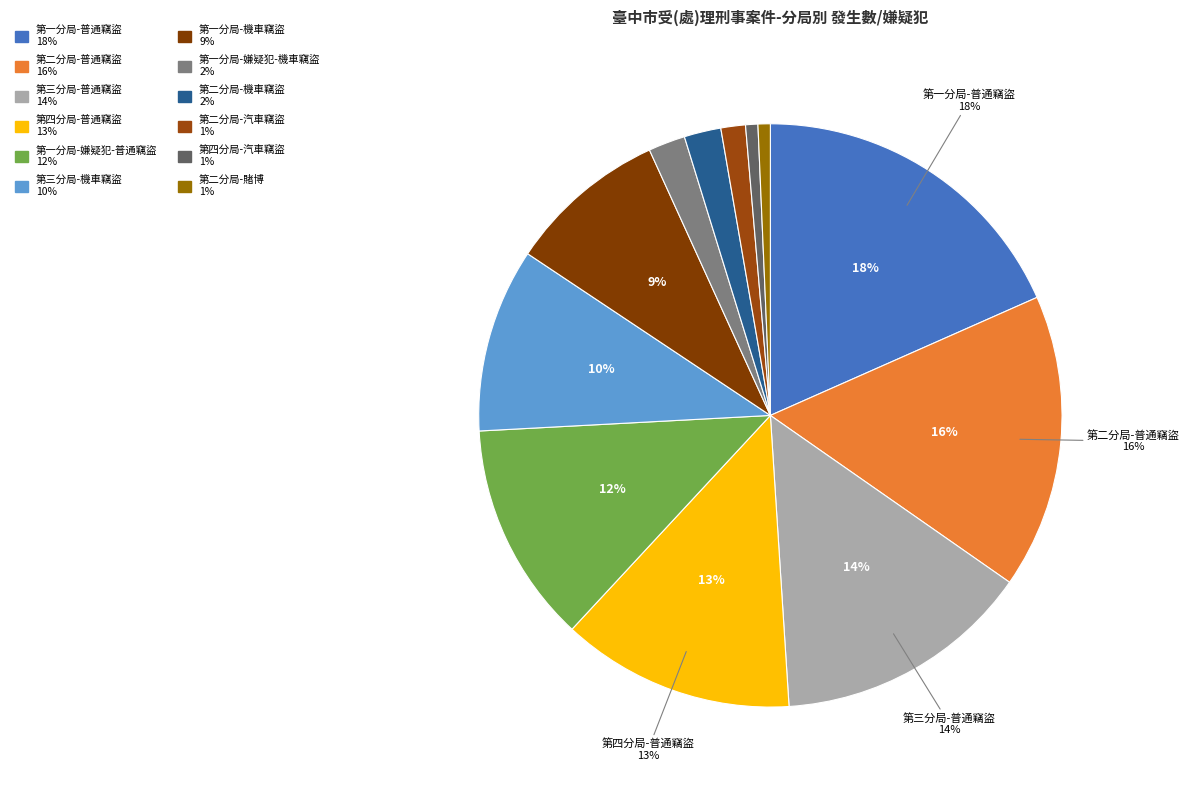

Is 第一分局-機車竊盜 the majority of the pie?

No